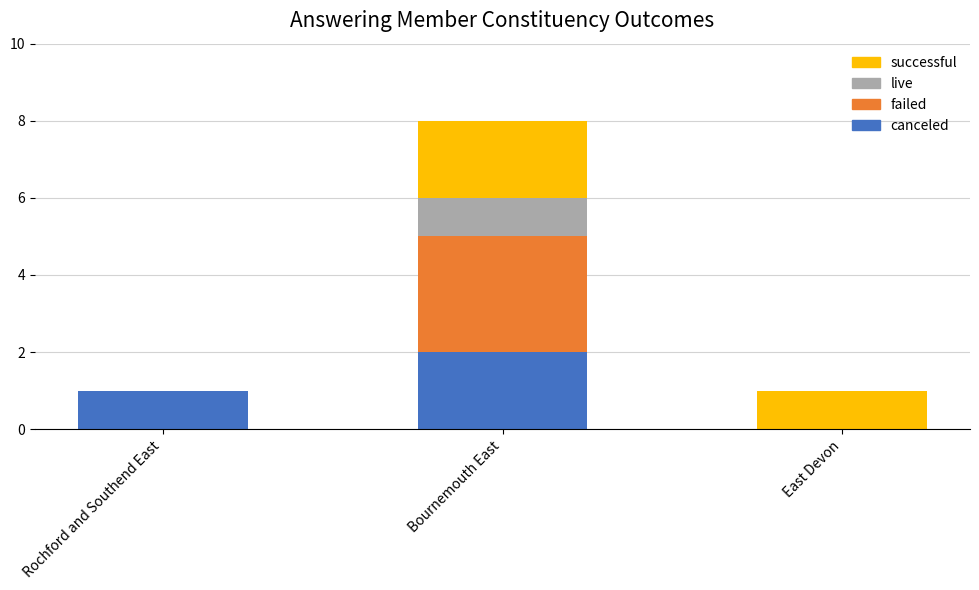

At which label does canceled reach its peak?

Bournemouth East